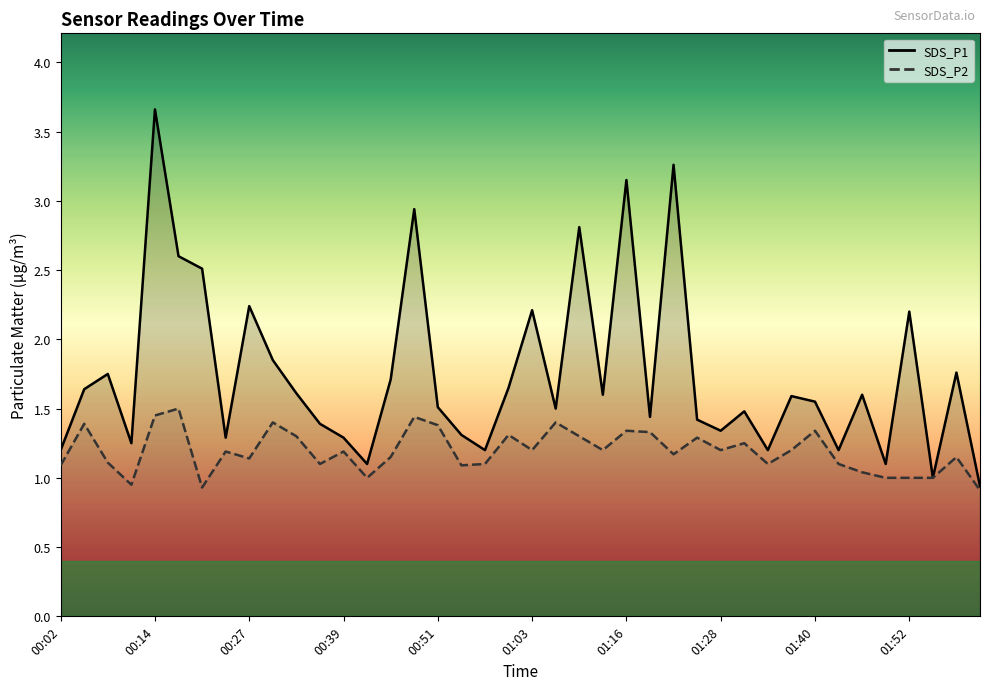

Between 15 and 28, which is larger?

15